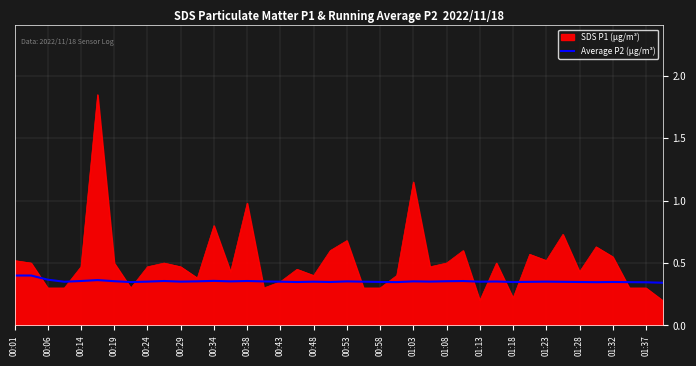

Which series has the largest range (max minus min)?

SDS P1 (µg/m³)